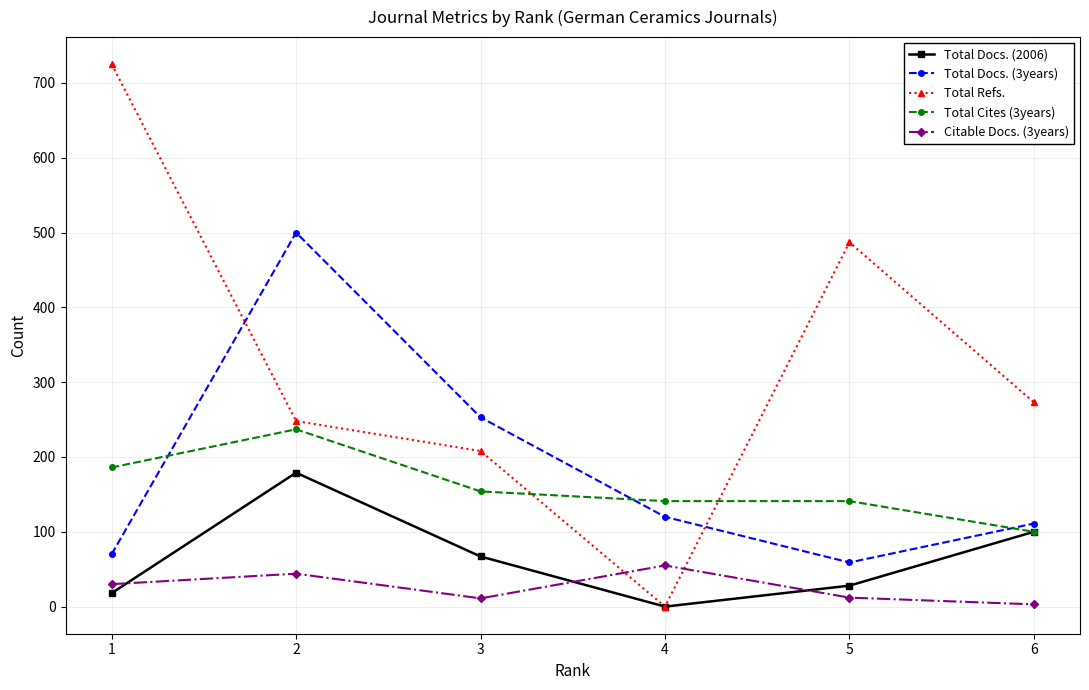

How many data points in Citable Docs. (3years) are less than 30?

3